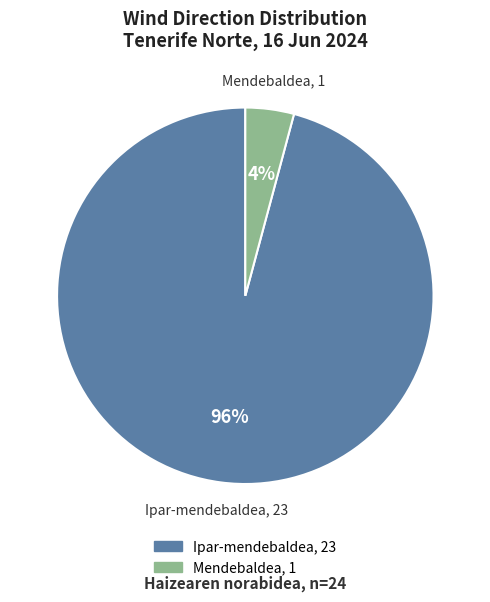

Count the number of slices in the pie.

2